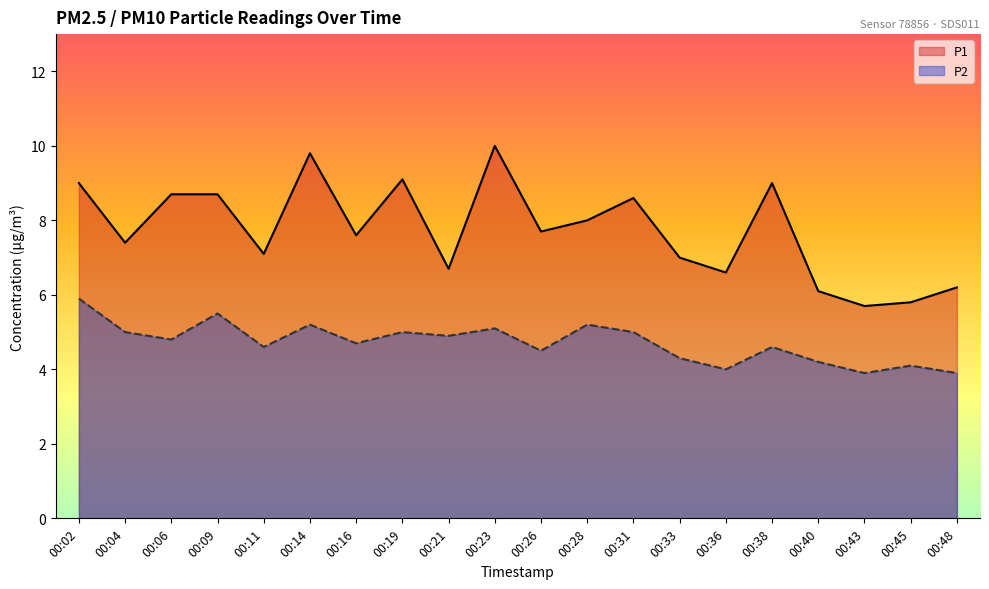

True or false: P1 and P2 cross at least once.

False